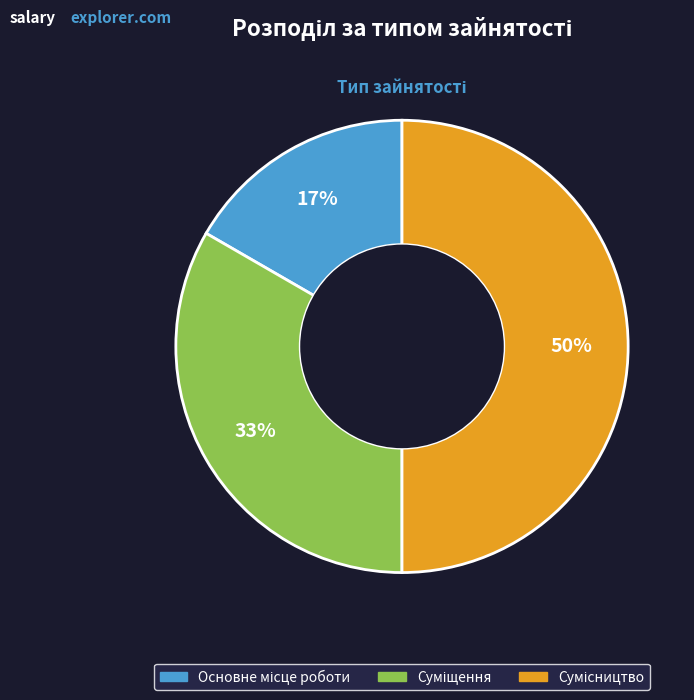

To the nearest percent, what is the average slice percentage?

33%